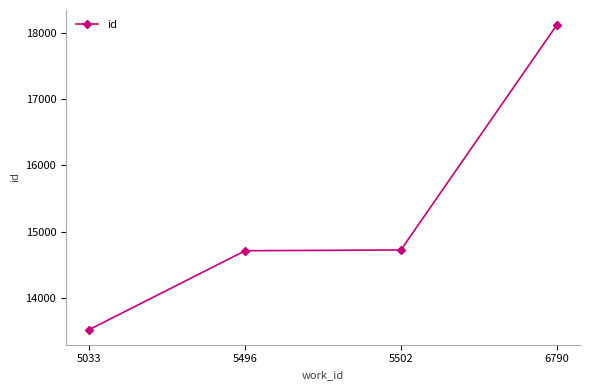

What is the average value?

15269